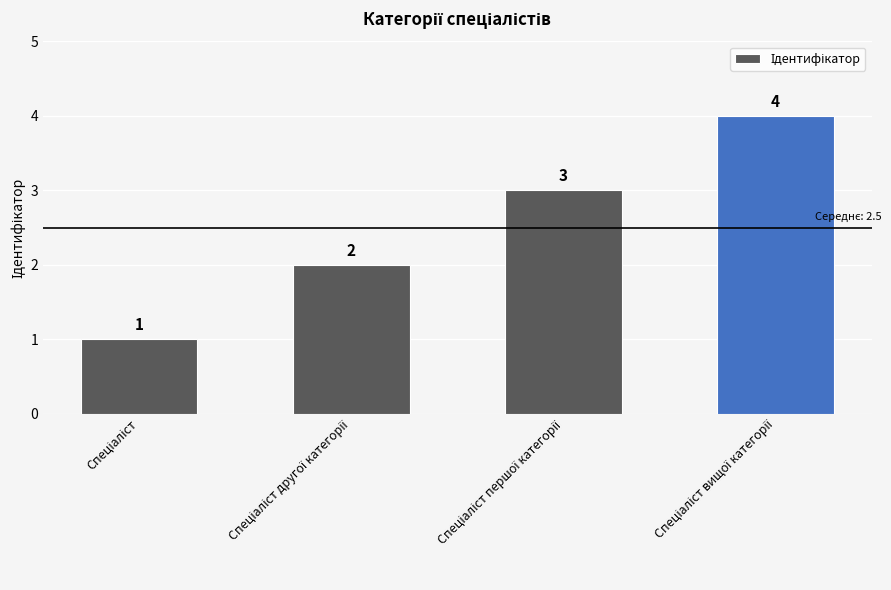

What is the maximum value shown in the chart?

4